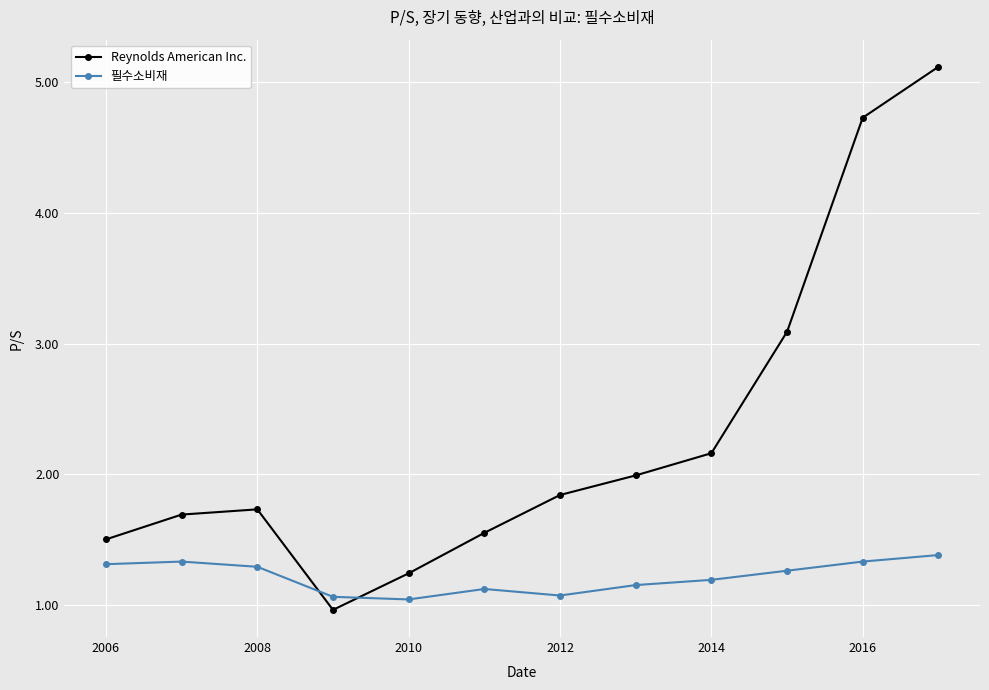

How many interior local valleys does the Reynolds American Inc. series have?

1